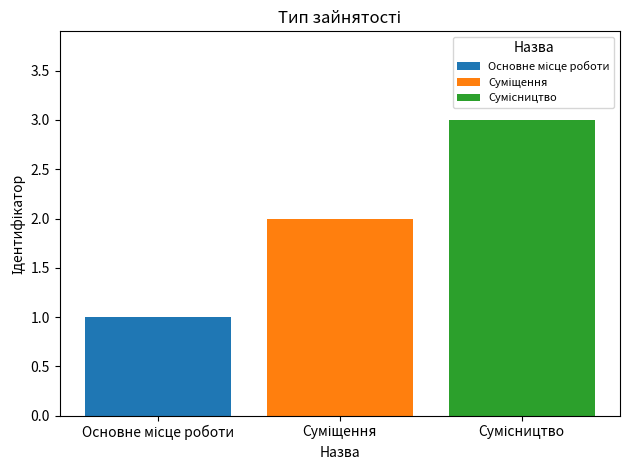

How many distinct data groups are displayed?

3